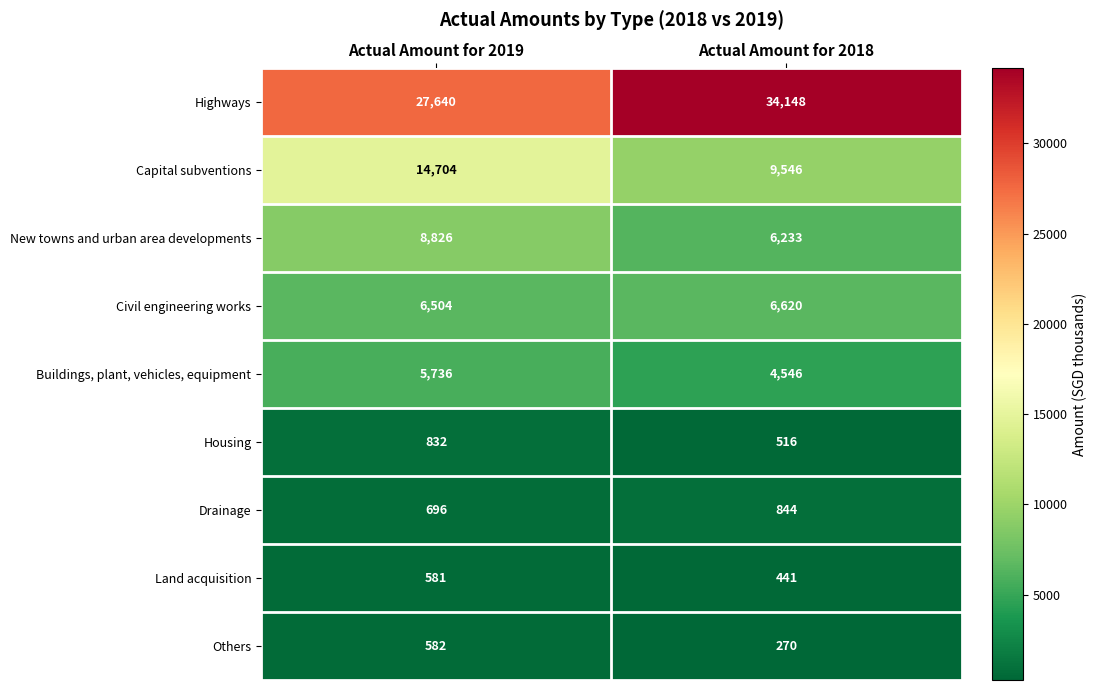

The Capital subventions series shows 9546 at Actual Amount for 2018. True or false?

True